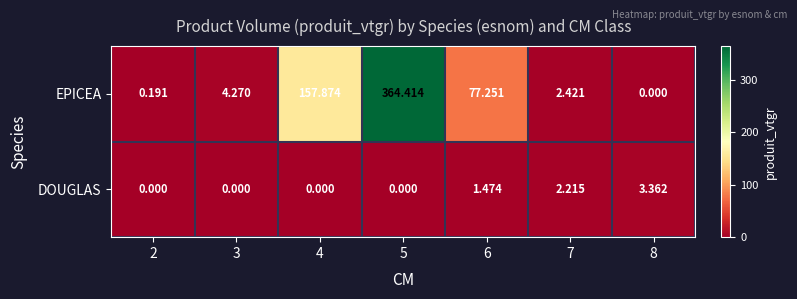

Between 3 and 4, which series saw the biggest shift?

EPICEA